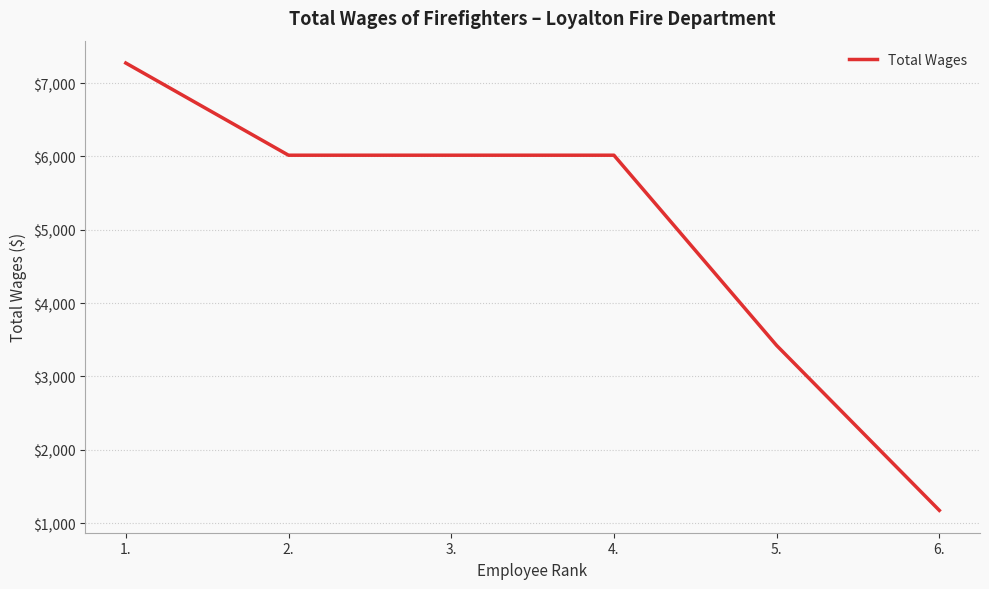

Where does the data first go above 6016?

1.